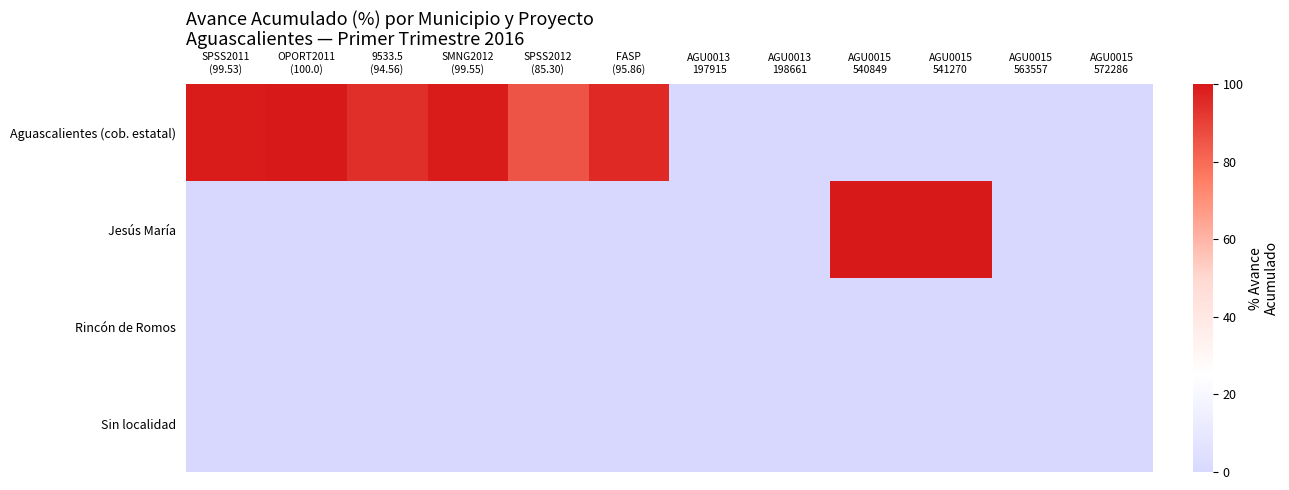

Between AGU0013
197915 and AGU0015
572286, which is larger?

AGU0013
197915